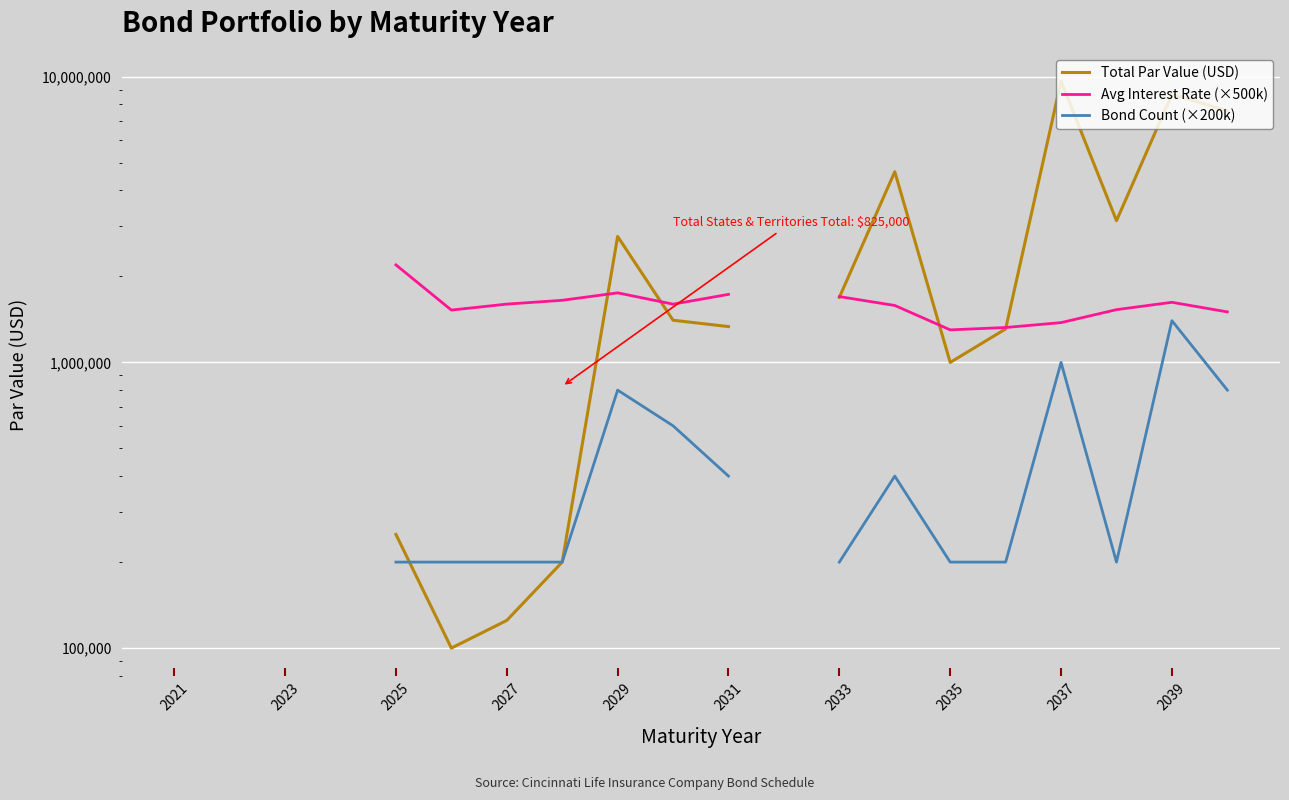

How many values in the Total Par Value (USD) series exceed 2760000?

5